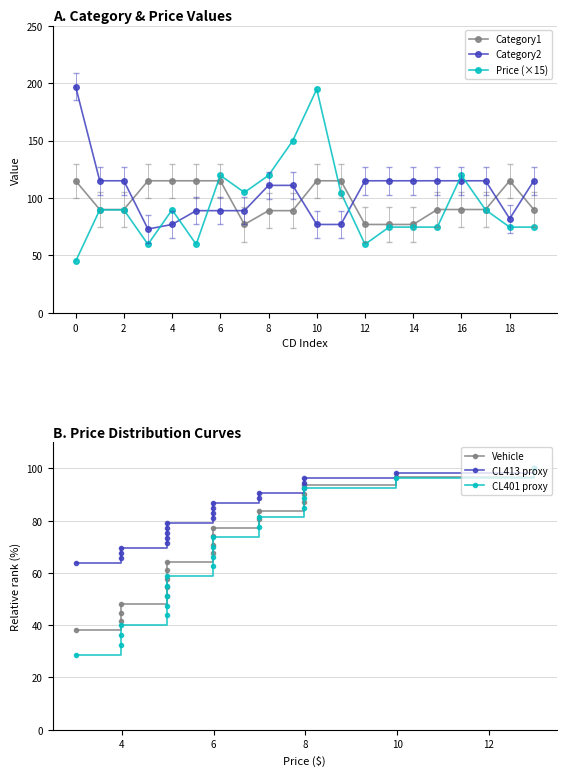

Is it true that Price (×15) equals 23.5 at 0?

False